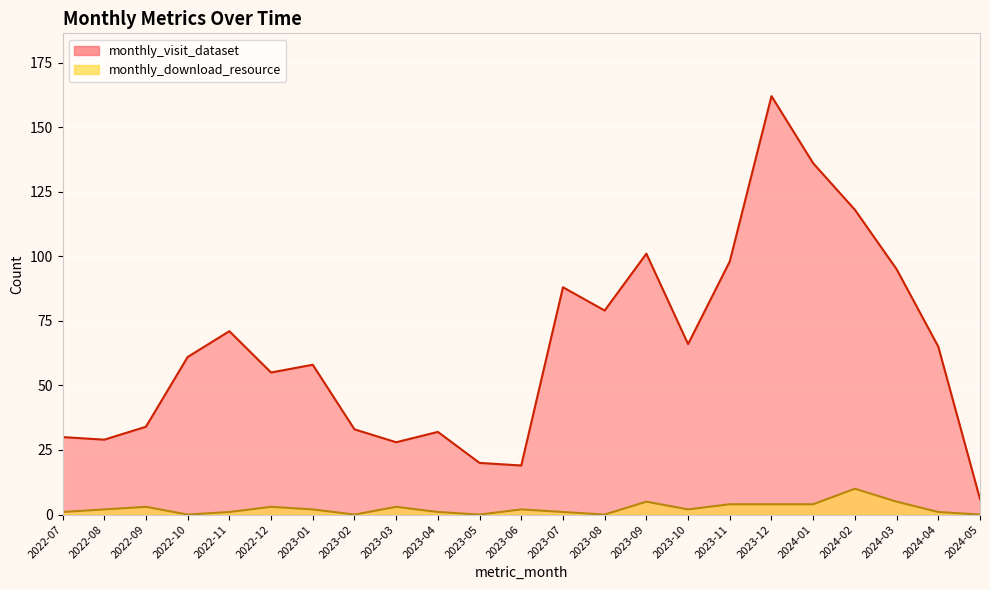

What is the label of the 12th point from the right?

2023-06